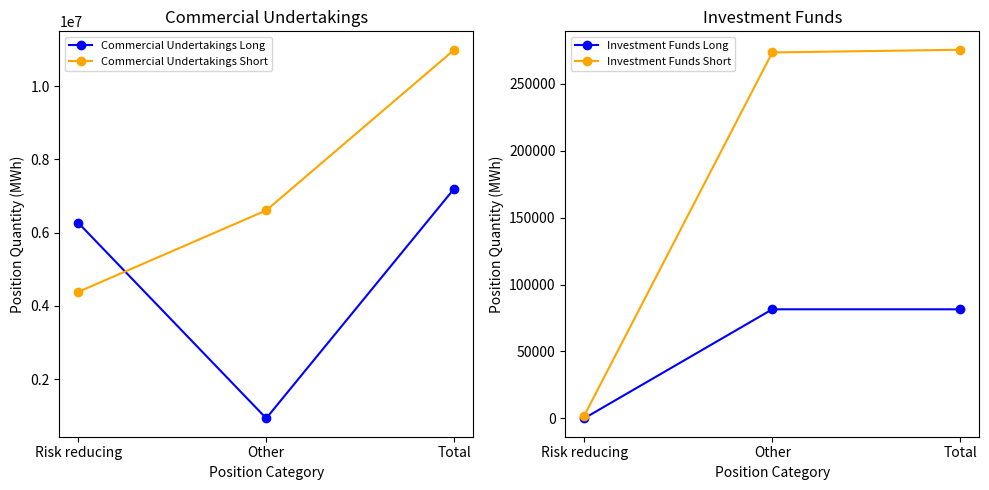

The value of Commercial Undertakings Long at Risk reducing is 11247185. True or false?

False